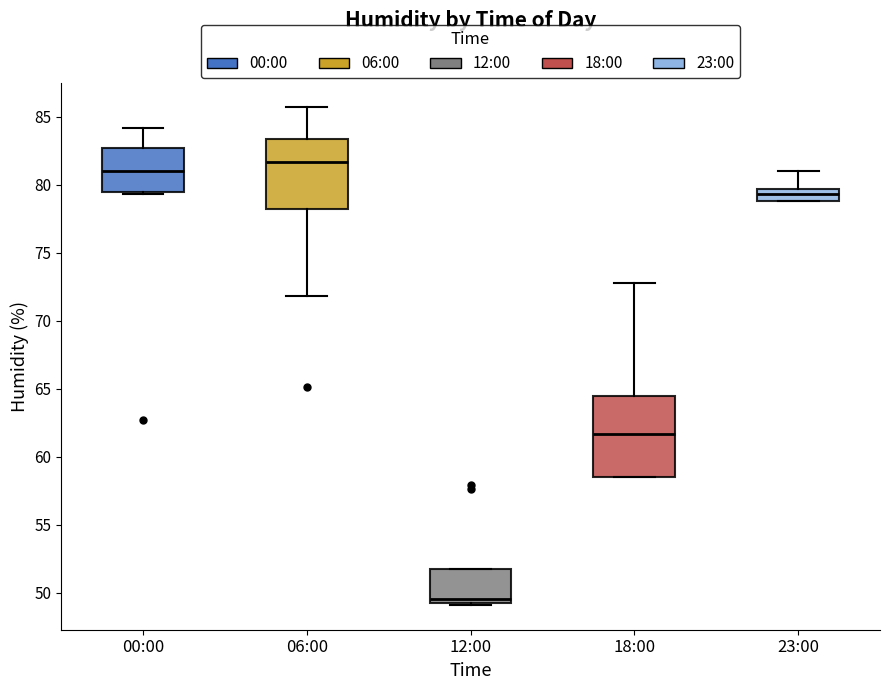

Reading left to right, transcribe this box plot: for each box, give where its median line is, the range the box spans, and where its two whiskers end, as read against the y-axis. The values are not printed on the chart, so give them approximately, as read against the axis.

00:00: median 81.0, box 79.5 to 83.0, whiskers 79.5 (just below the box's lower edge) to 84.0
06:00: median 81.5, box 78.5 to 83.5, whiskers 72.0 to 85.5
12:00: median 49.5 (just above the box's lower edge), box 49.5 to 52.0, whiskers 49.0 to 52.0
18:00: median 61.5, box 58.5 to 64.5, whiskers 58.5 to 73.0
23:00: median 79.5 (inside the box), box 79.0 to 79.5, whiskers 79.0 to 81.0